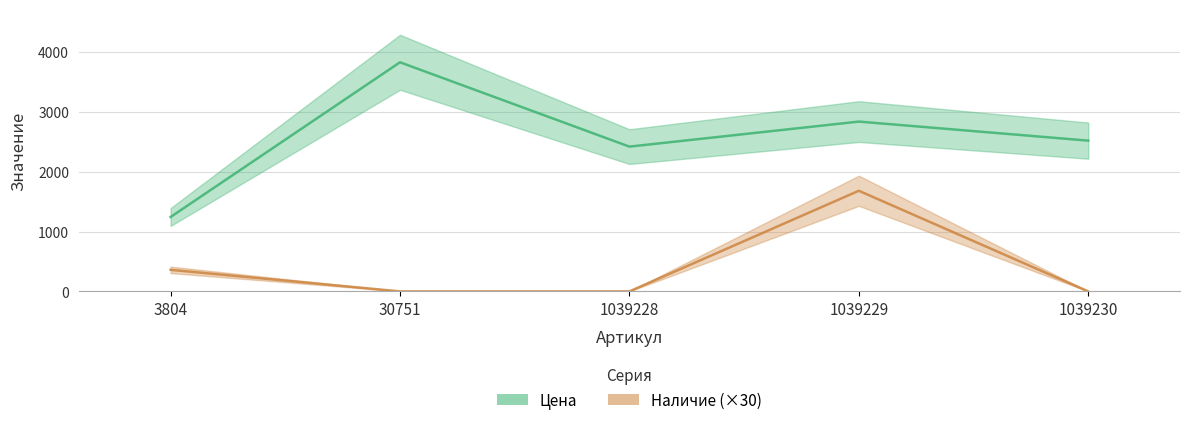

What is the value of the Цена point at the 3rd from the left?

2417